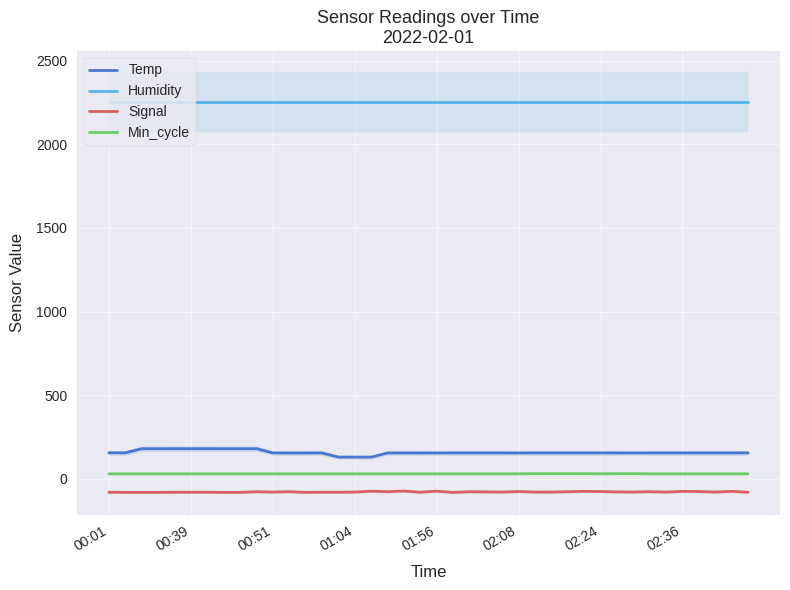

How many values in the Temp series are below 154?

17